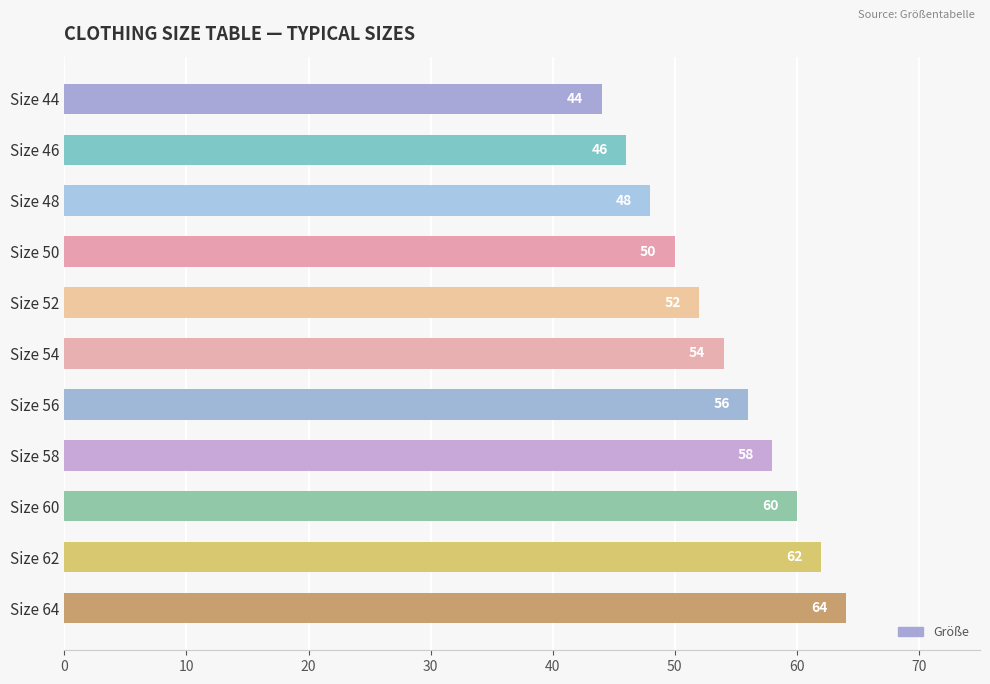

What is the average value?

54